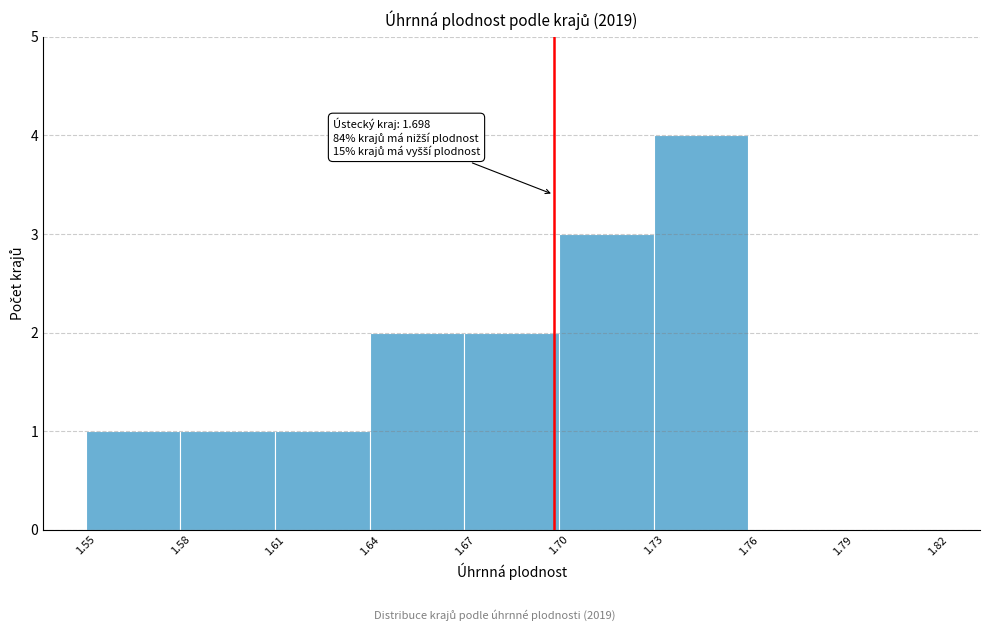

Which range on the x-axis has the tallest bar?

1.73 to 1.76